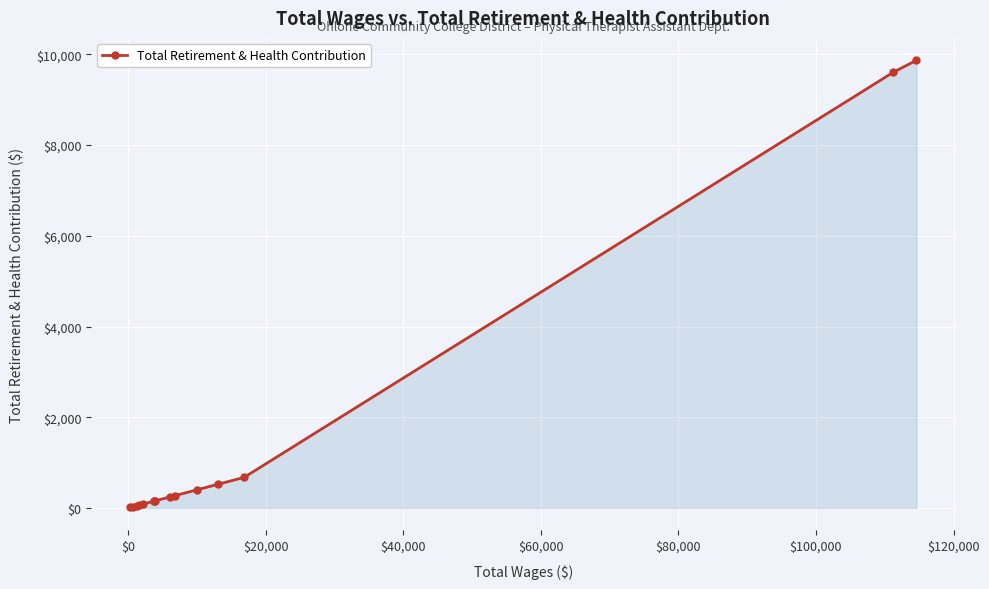

Does the chart display data point markers on the line(s)?

Yes